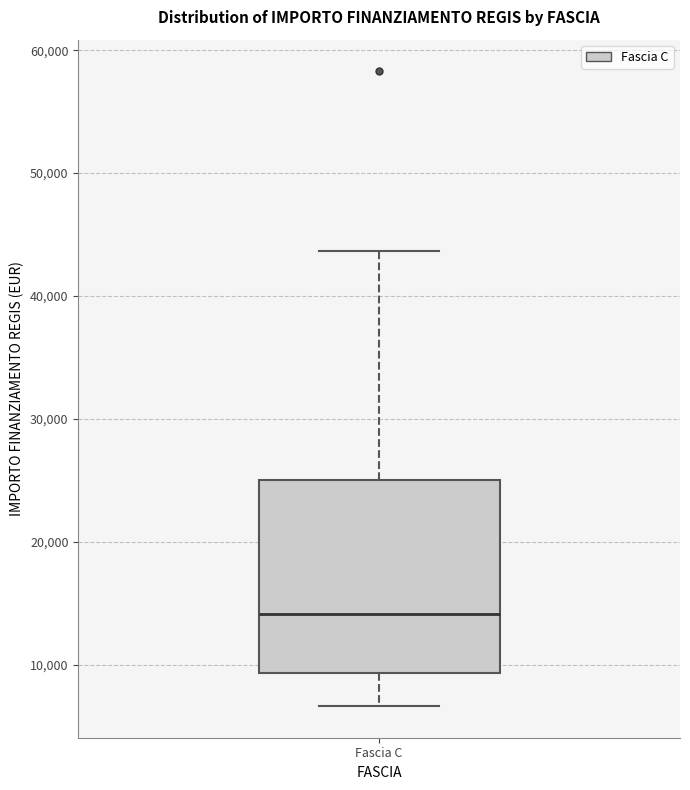

Transcribe this box plot: give where the median line is, the range the box spans, and where the two whiskers end, as read against the y-axis. The values are not printed on the chart, so give them approximately, as read against the axis.

median 14000, box 9000 to 25000, whiskers 7000 to 44000